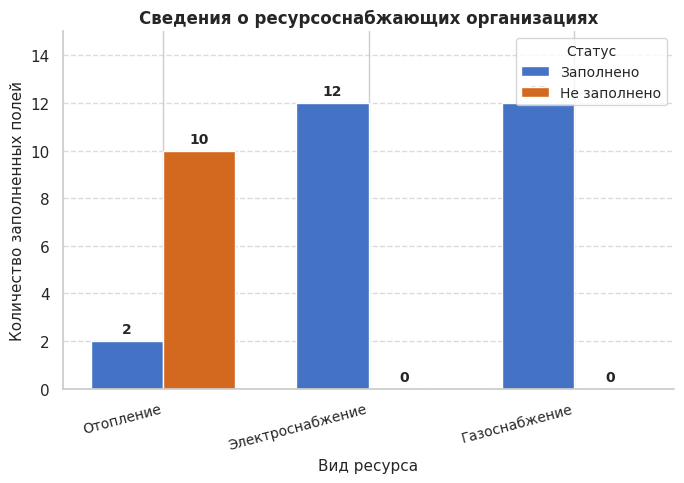

Is it true that Не заполнено equals 5 at Электроснабжение?

False